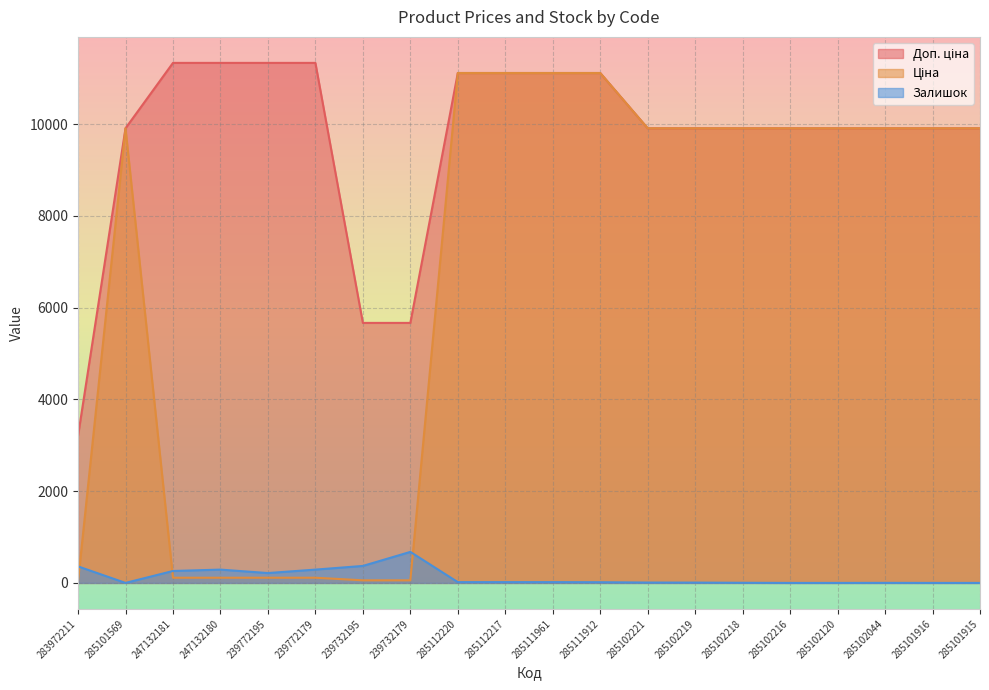

Reading left to right, what are all the values shown in this chart?

Ціна: 32.0	9908.5	113.3	113.3	113.3	113.3	56.7	56.7	11113.6	11113.6	11113.6	11113.6	9908.5	9908.5	9908.5	9908.5	9908.5	9908.5	9908.5	9908.5
Доп. ціна: 3205.0	9908.5	11334.0	11334.0	11334.0	11334.0	5667.0	5667.0	11113.6	11113.6	11113.6	11113.6	9908.5	9908.5	9908.5	9908.5	9908.5	9908.5	9908.5	9908.5
Залишок: 360.0	0.0	260.0	290.0	215.0	290.0	370.0	676.0	17.0	17.0	17.0	15.0	8.0	7.0	3.0	0.0	0.0	1.0	0.0	0.0